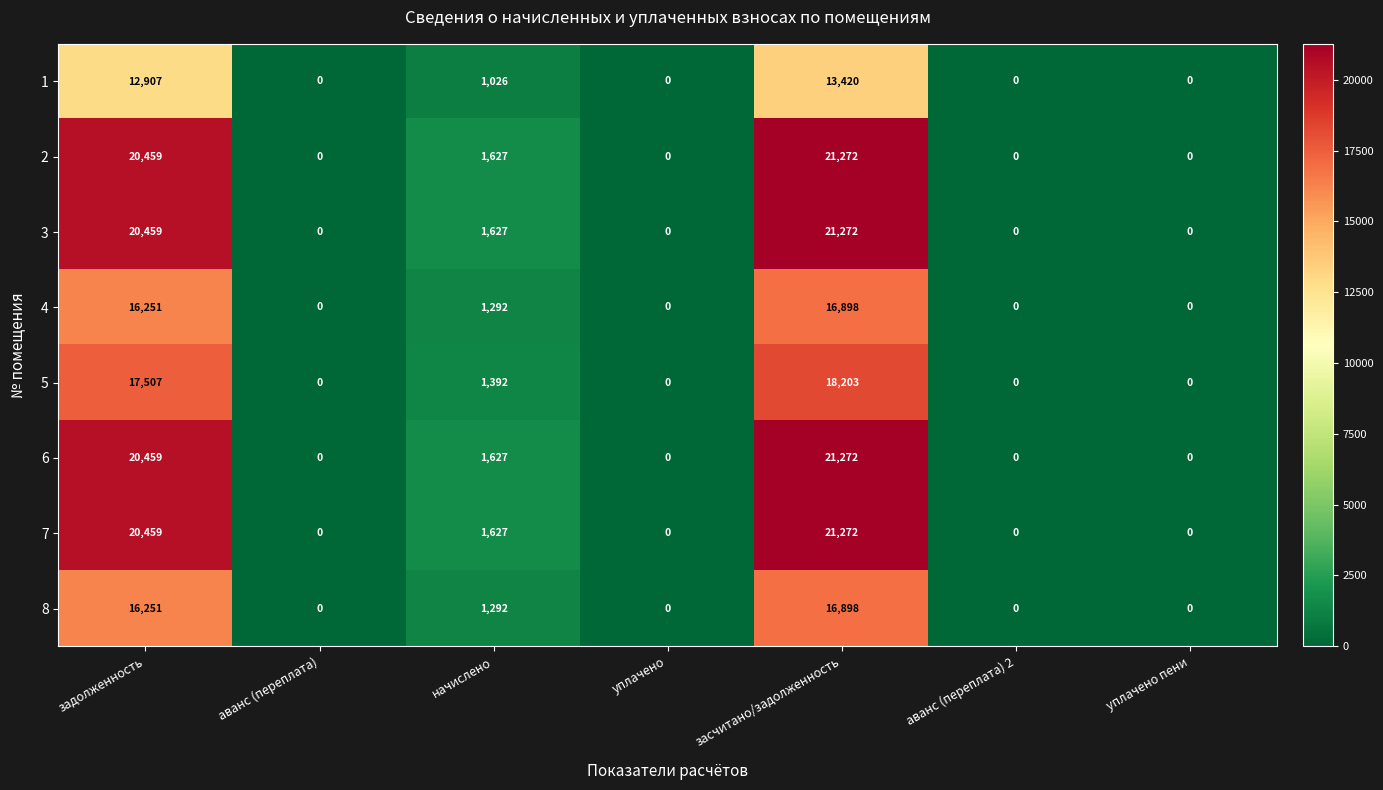

At which label is 3 closest to 10636?

начислено